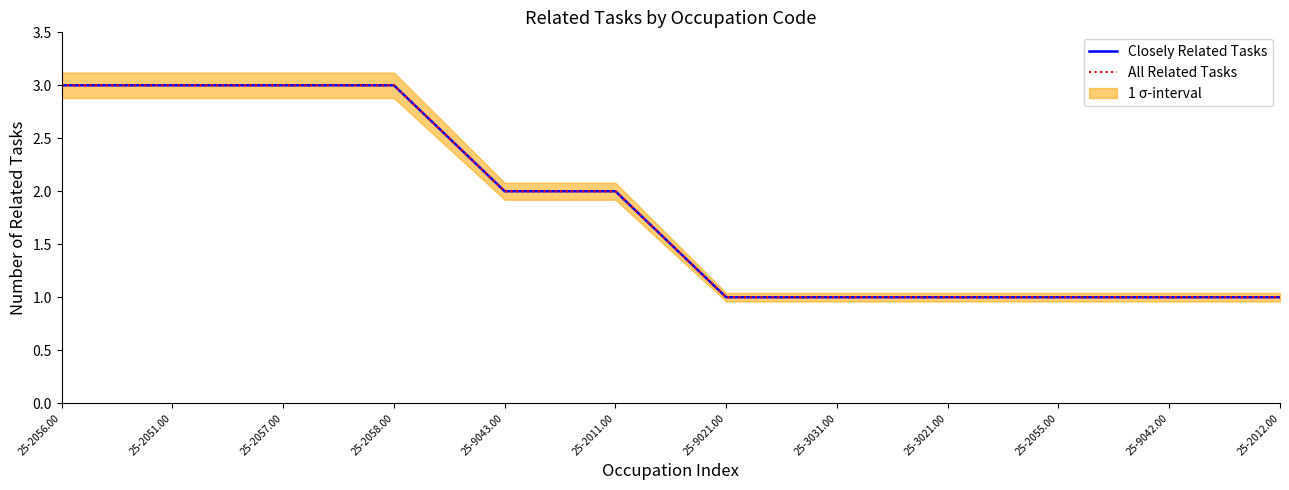

Between 25-9042.00 and 25-3031.00, which is larger?

25-9042.00